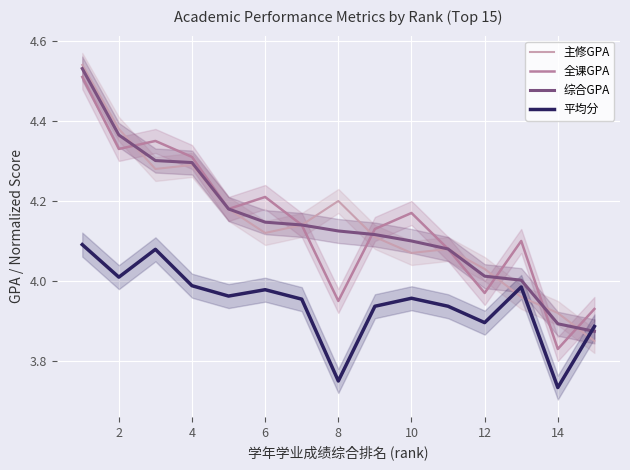

The 学年学业成绩平均总绩点 series shows 2.5 at 6. True or false?

False